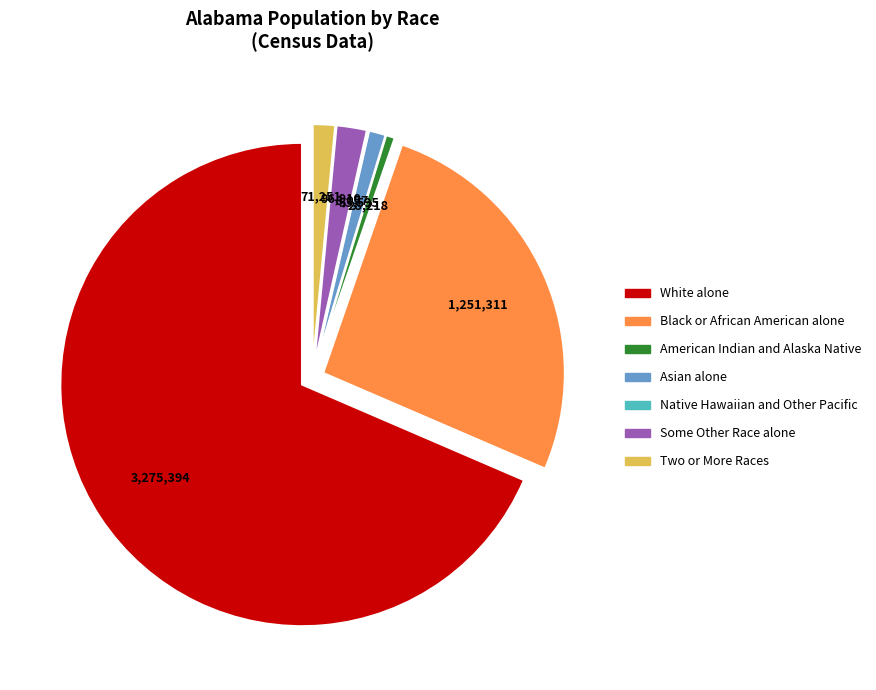

Which category accounts for the majority?

White alone